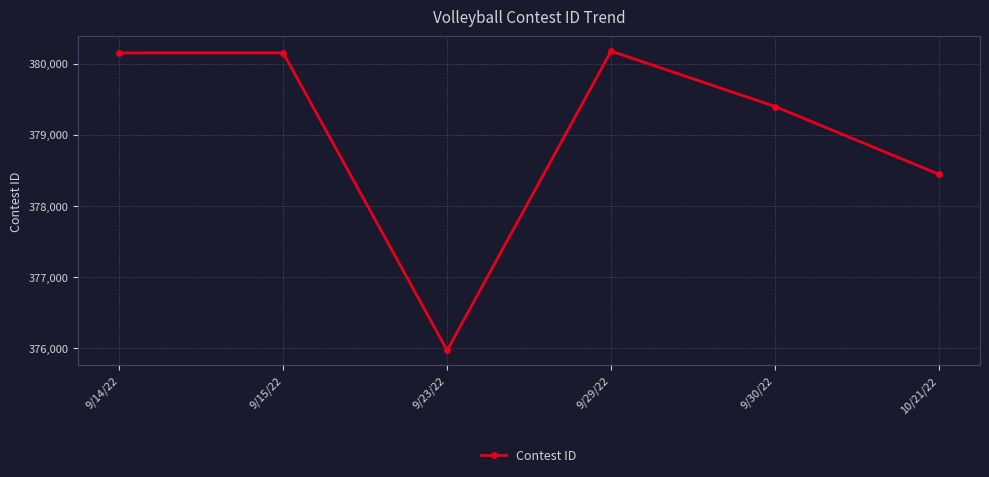

What is the minimum value shown in the chart?

375966